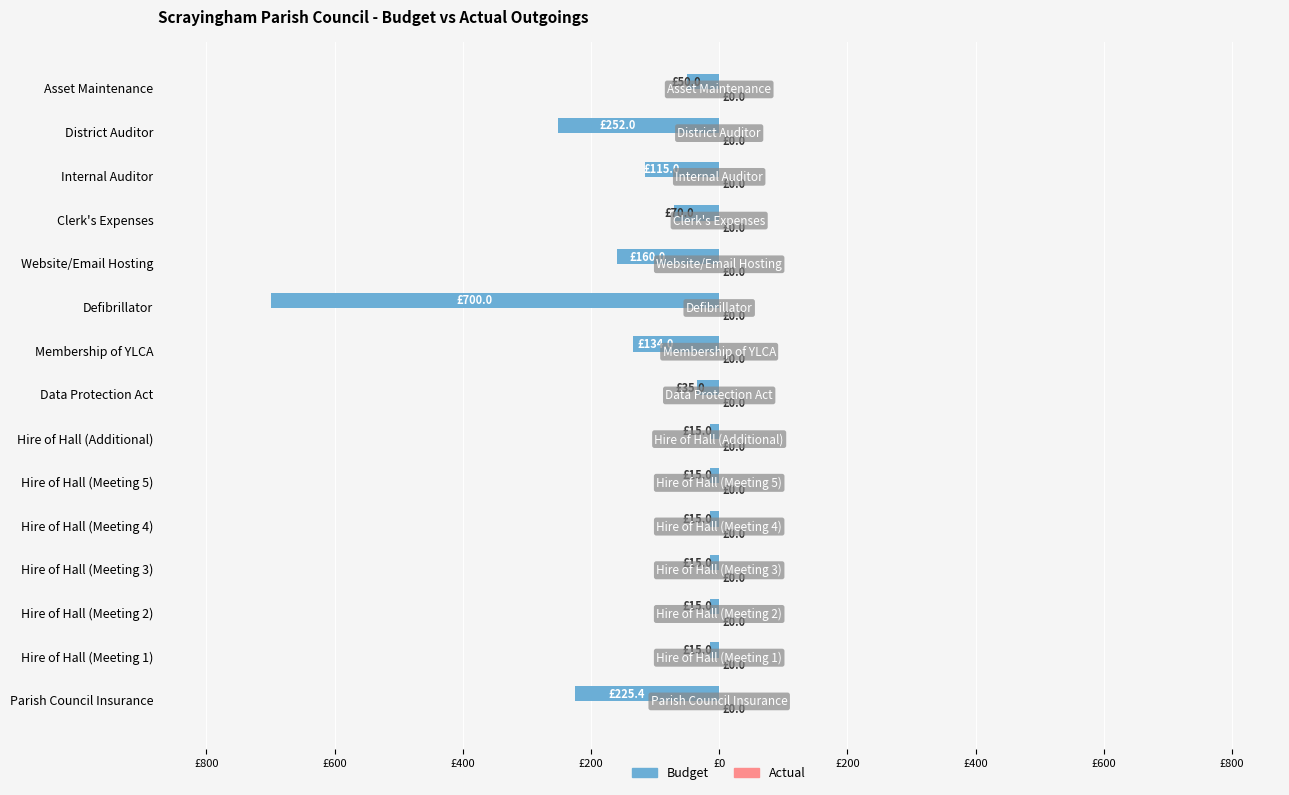

Are the bars horizontal?

Yes